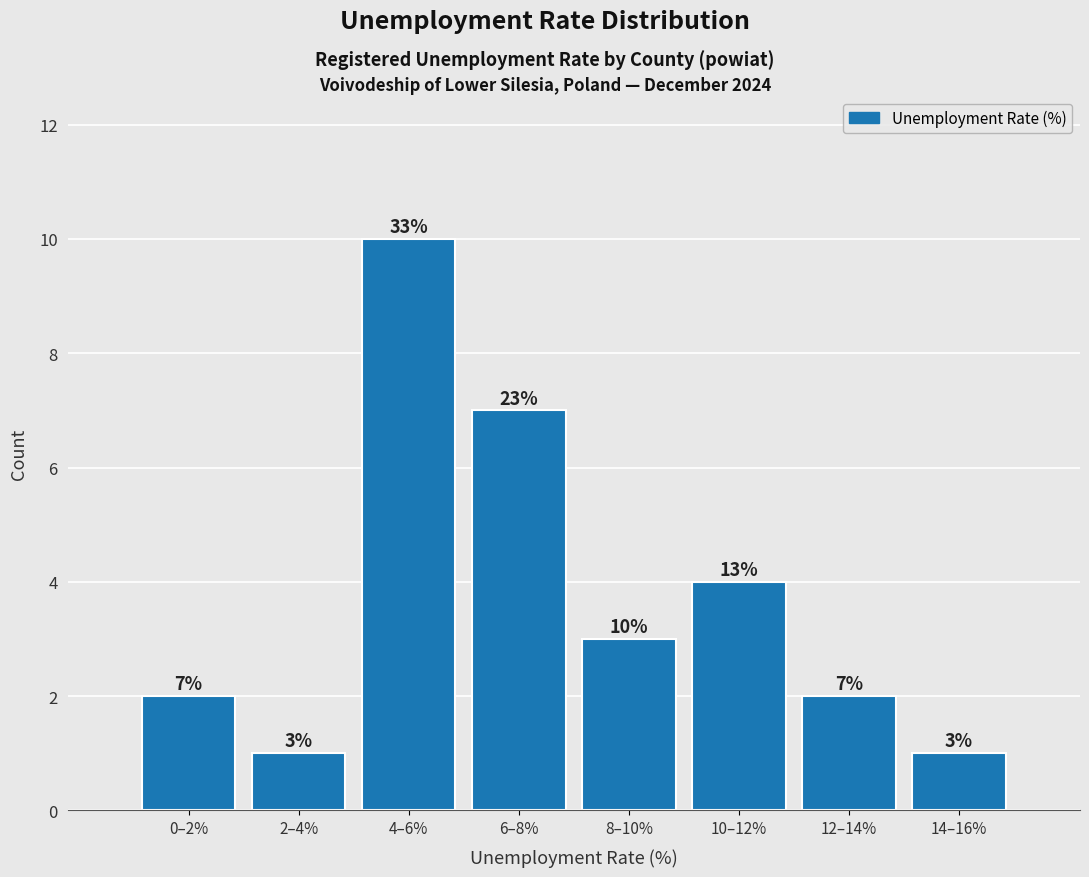

Reading right to left, extract all data points from this chart.

14–16%=1	12–14%=2	10–12%=4	8–10%=3	6–8%=7	4–6%=10	2–4%=1	0–2%=2